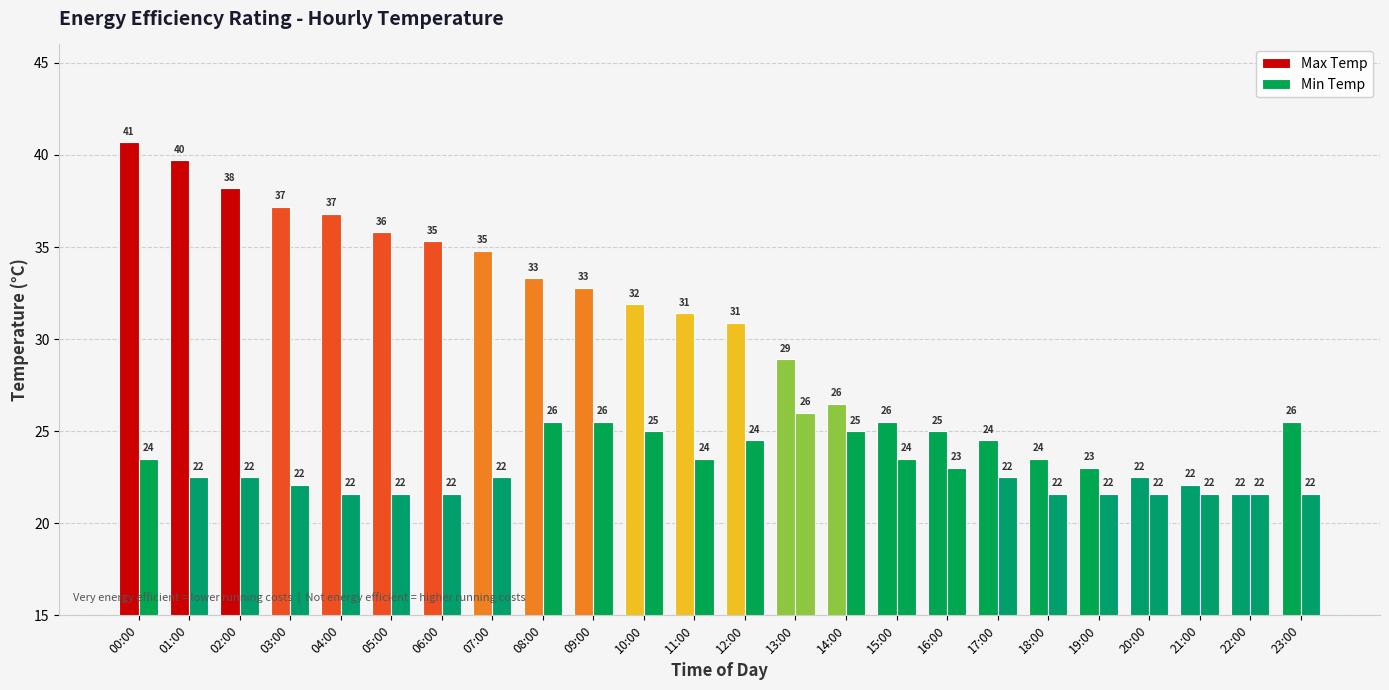

How many values in the Min Temp series are below 22?

9